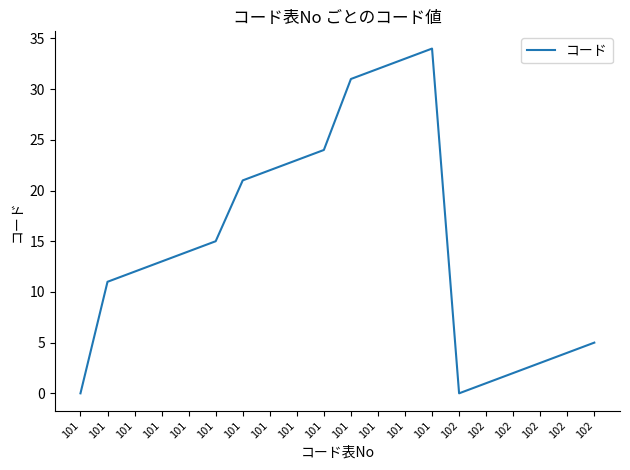

Reading left to right, transcribe all the data shown in this chart.

0	11	12	13	14	15	21	22	23	24	31	32	33	34	0	1	2	3	4	5